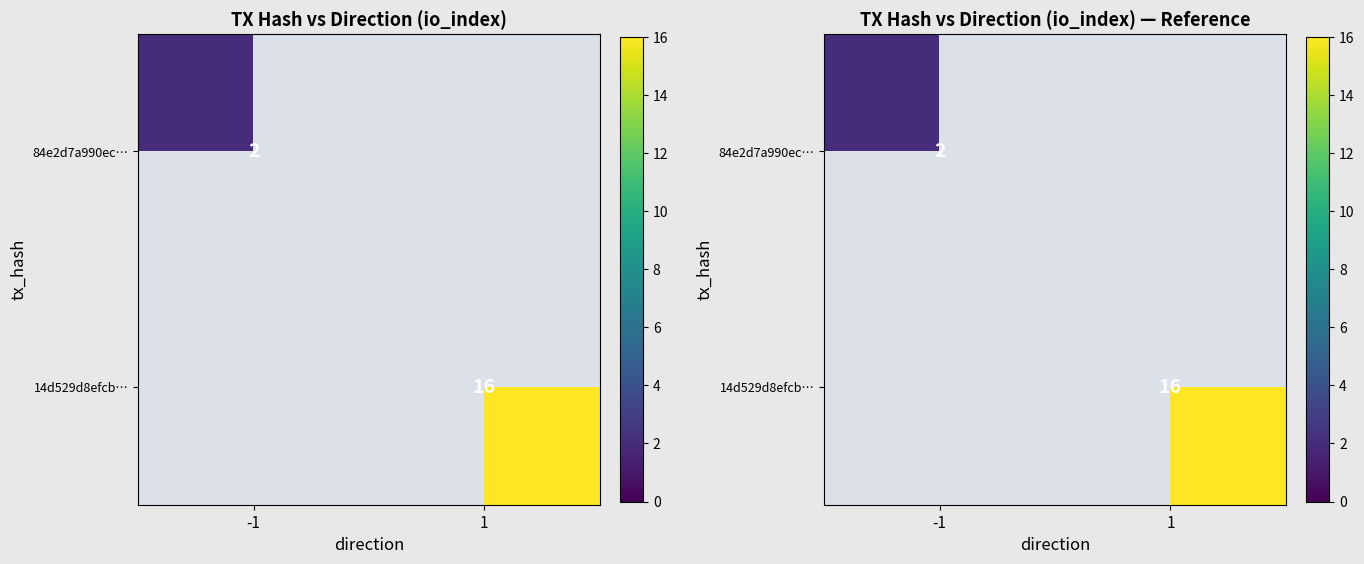

Which has a higher value, -1 or 1?

1